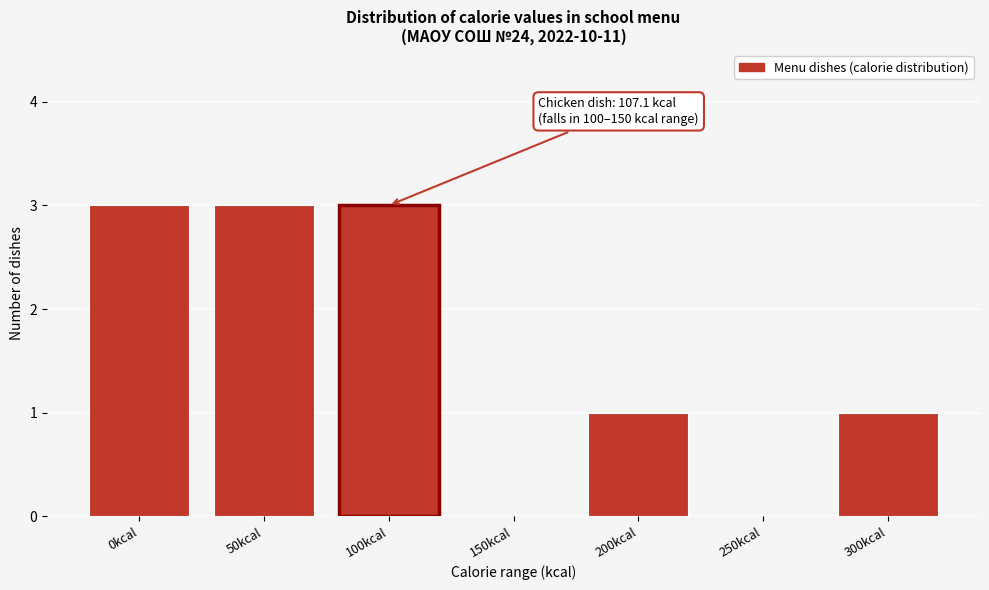

Reading left to right, what are all the values shown in this chart?

0kcal=3	50kcal=3	100kcal=3	150kcal=0	200kcal=1	250kcal=0	300kcal=1